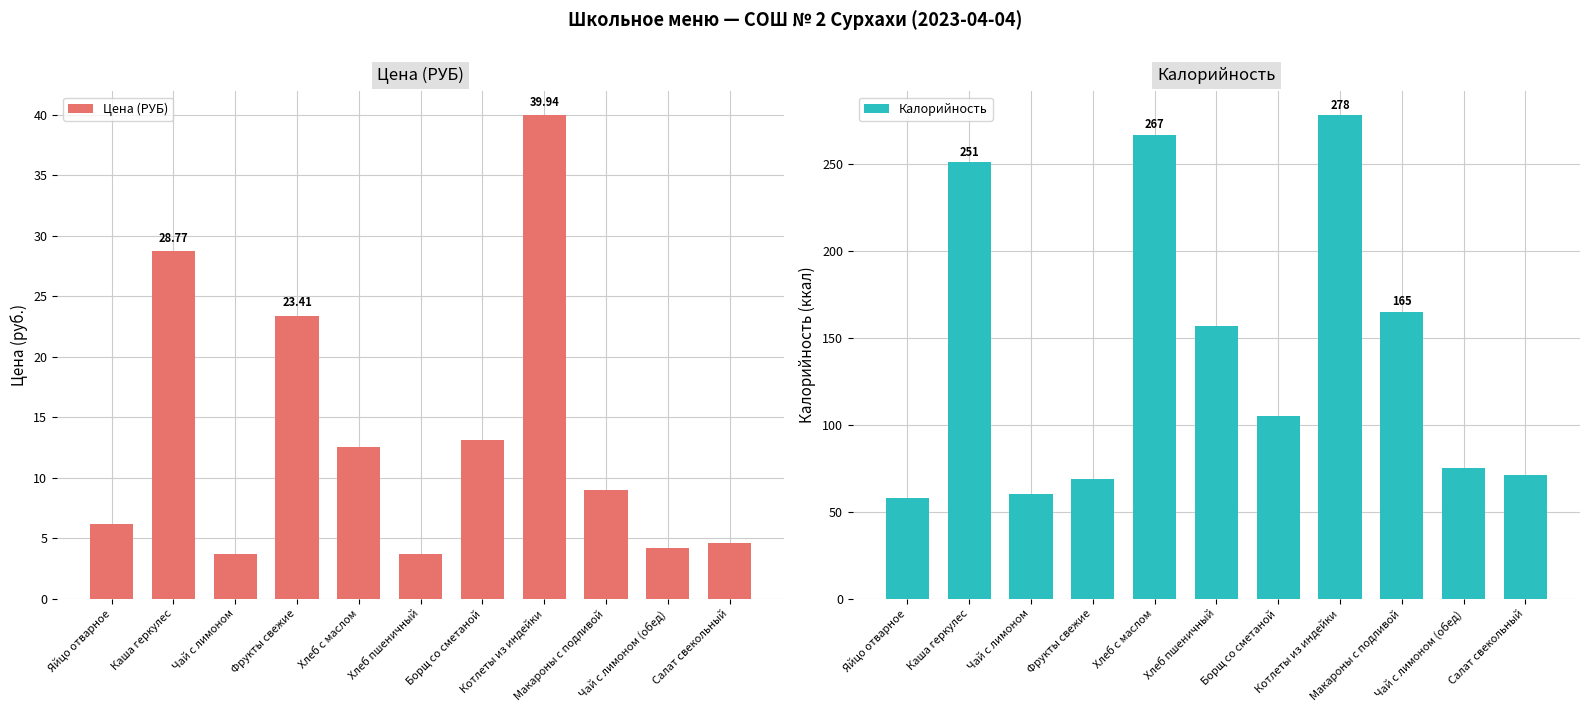

Which category has the highest value across all series?

Котлеты из индейки